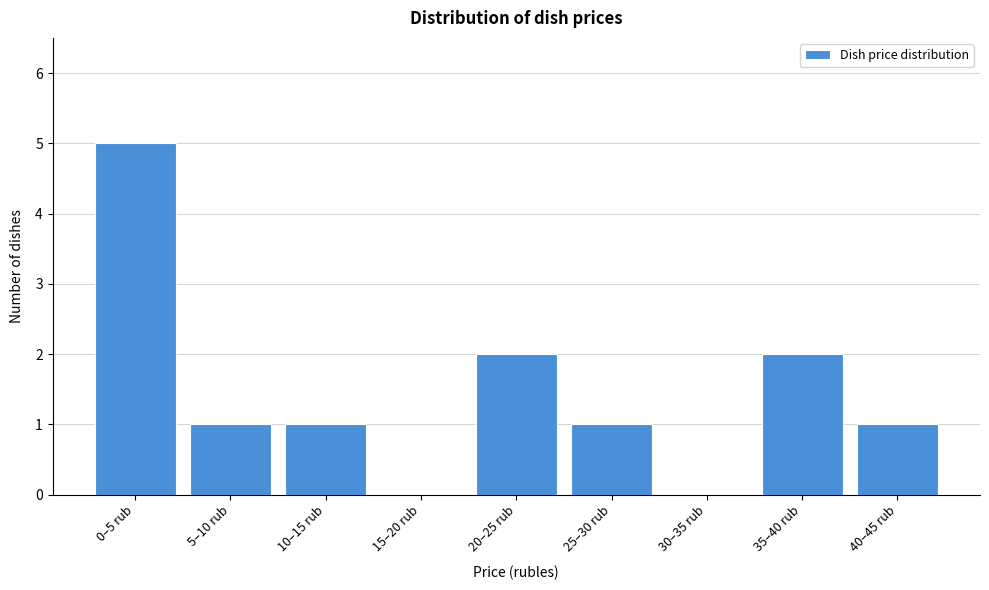

Reading left to right, transcribe all the data shown in this chart.

0–5 rub=5	5–10 rub=1	10–15 rub=1	15–20 rub=0	20–25 rub=2	25–30 rub=1	30–35 rub=0	35–40 rub=2	40–45 rub=1